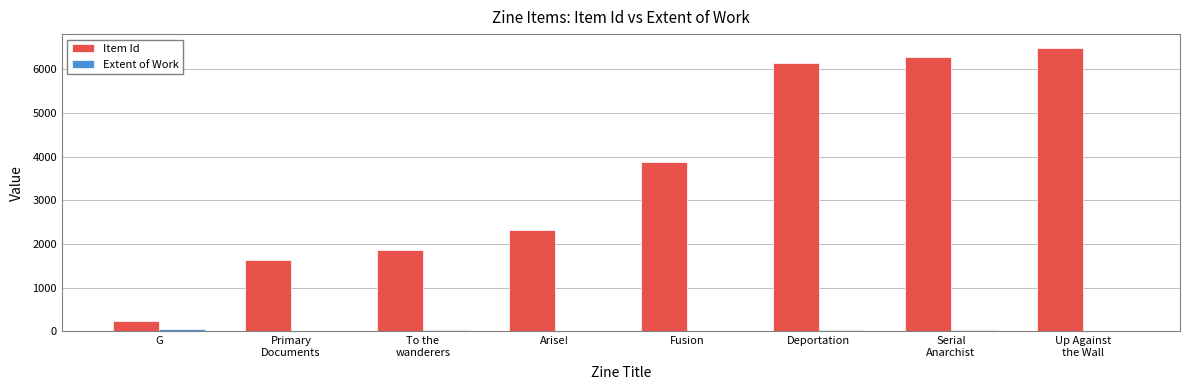

Is it true that Item Id equals 1852 at To the
wanderers?

True